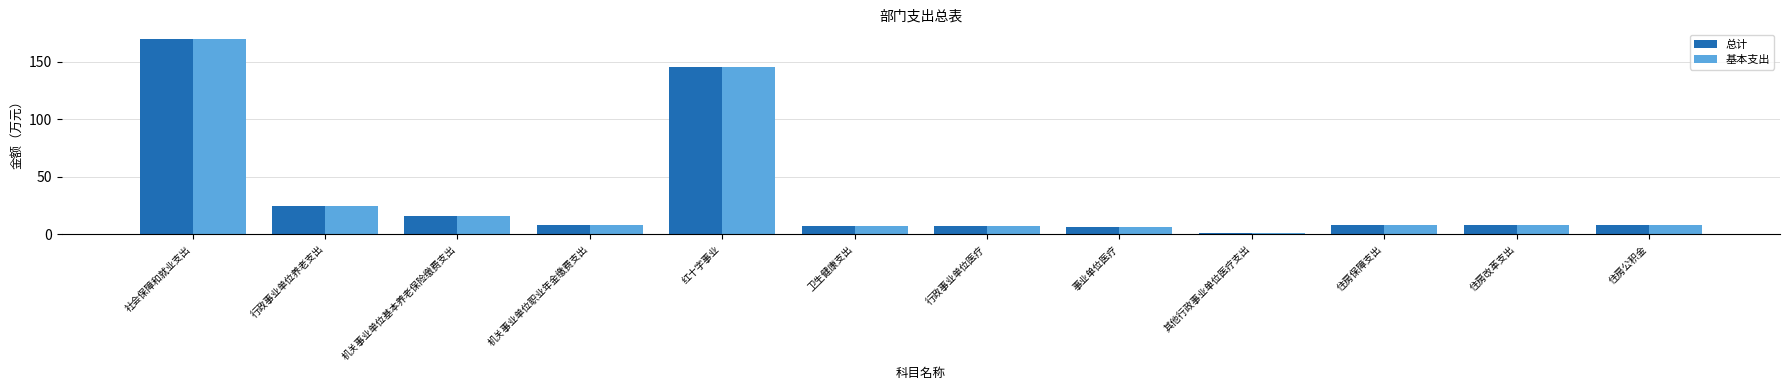

How many data points does each series have?

12